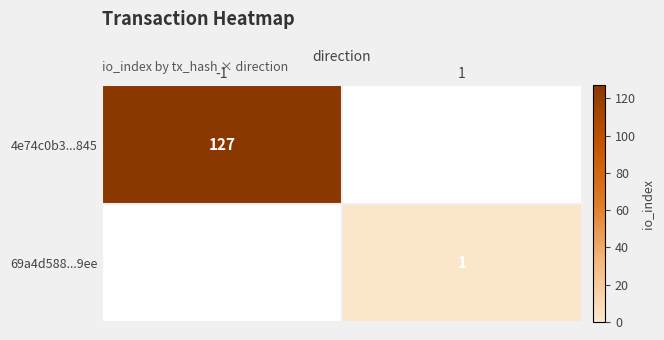

Is the value of 4e74c0b3...845 at -1 greater than the value of 69a4d588...9ee at 1?

Yes